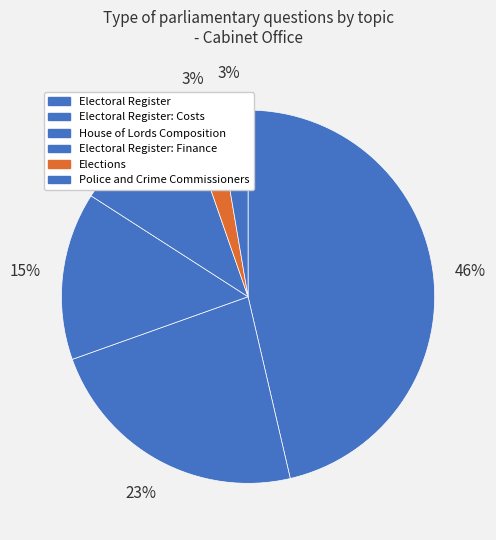

Count the number of slices in the pie.

6